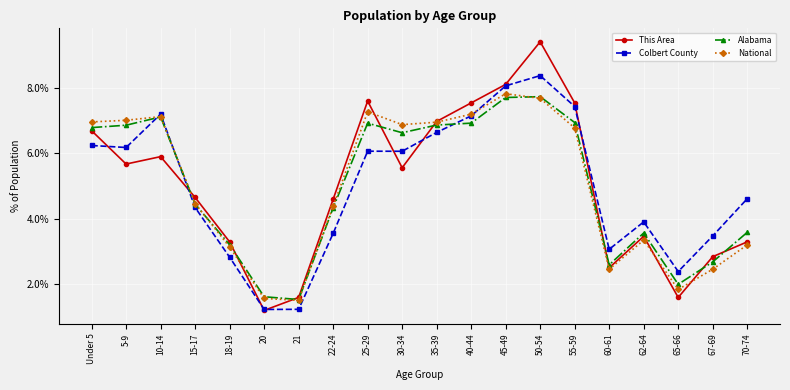

Reading left to right, what are all the values shown in this chart?

This Area: Under 5=6.7	5-9=5.7	10-14=5.9	15-17=4.7	18-19=3.3	20=1.2	21=1.6	22-24=4.6	25-29=7.6	30-34=5.6	35-39=7.0	40-44=7.5	45-49=8.1	50-54=9.4	55-59=7.5	60-61=2.5	62-64=3.5	65-66=1.6	67-69=2.8	70-74=3.3
Colbert County: Under 5=6.2	5-9=6.2	10-14=7.2	15-17=4.3	18-19=2.8	20=1.2	21=1.2	22-24=3.5	25-29=6.1	30-34=6.1	35-39=6.6	40-44=7.1	45-49=8.1	50-54=8.4	55-59=7.4	60-61=3.1	62-64=3.9	65-66=2.4	67-69=3.5	70-74=4.6
Alabama: Under 5=6.8	5-9=6.9	10-14=7.1	15-17=4.4	18-19=3.2	20=1.6	21=1.5	22-24=4.3	25-29=6.9	30-34=6.6	35-39=6.9	40-44=6.9	45-49=7.7	50-54=7.7	55-59=6.9	60-61=2.6	62-64=3.6	65-66=2.0	67-69=2.7	70-74=3.6
National: Under 5=7.0	5-9=7.0	10-14=7.1	15-17=4.5	18-19=3.1	20=1.6	21=1.5	22-24=4.4	25-29=7.3	30-34=6.9	35-39=7.0	40-44=7.2	45-49=7.8	50-54=7.7	55-59=6.8	60-61=2.5	62-64=3.3	65-66=1.8	67-69=2.5	70-74=3.2